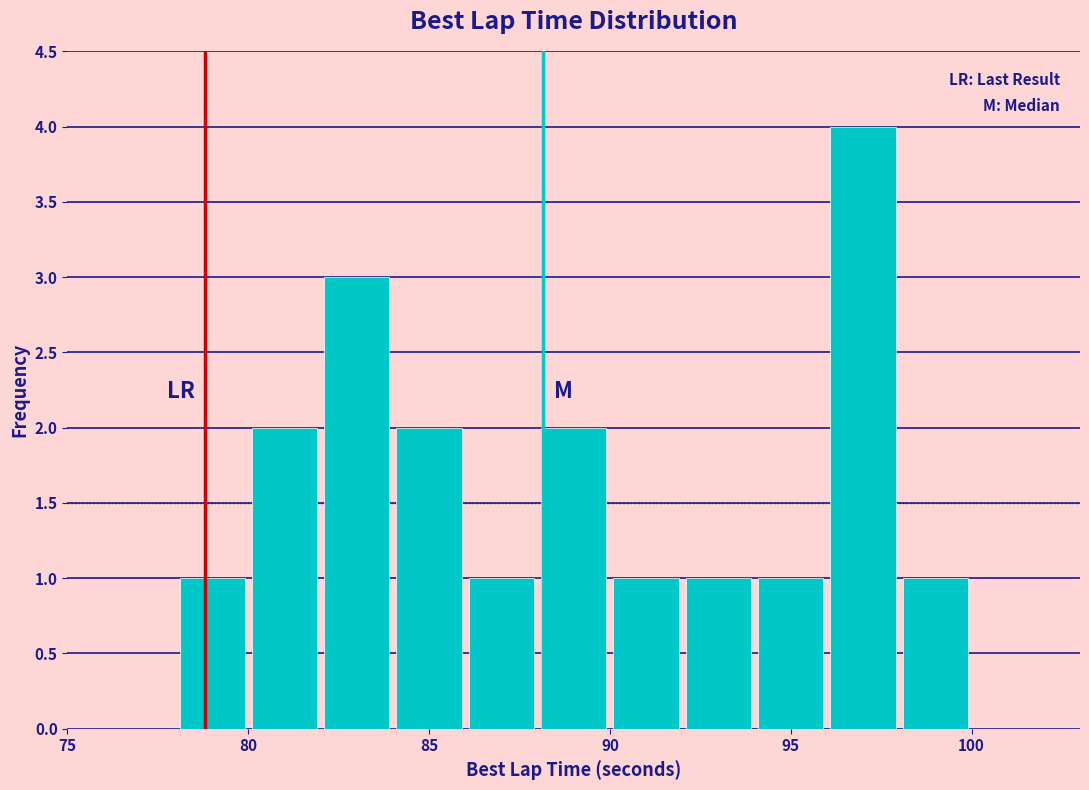

Reading left to right, list every bar in this chart as the range it spans on the x-axis followed by its height. The values are not printed on the chart, so give them approximately, as read against the axis.

76 to 78: 0
78 to 80: 1
80 to 82: 2
82 to 84: 3
84 to 86: 2
86 to 88: 1
88 to 90: 2
90 to 92: 1
92 to 94: 1
94 to 96: 1
96 to 98: 4
98 to 100: 1
100 to 102: 0